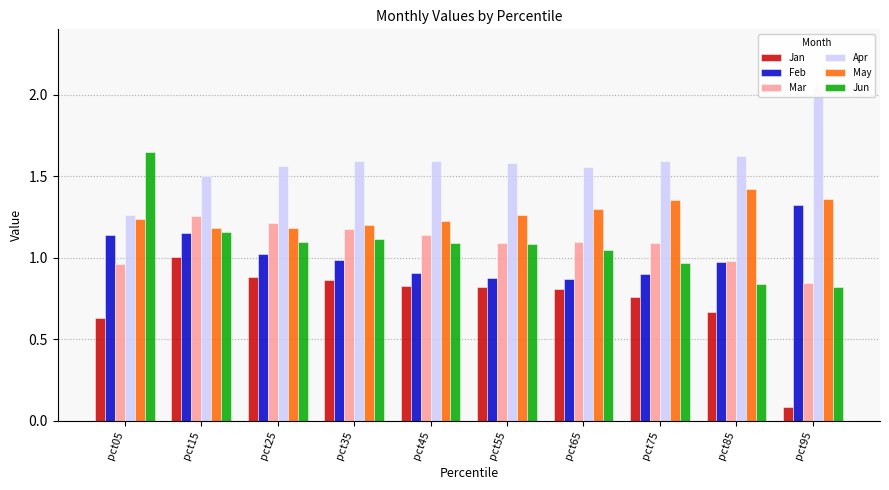

The value of May at pct15 is 1.2. True or false?

True